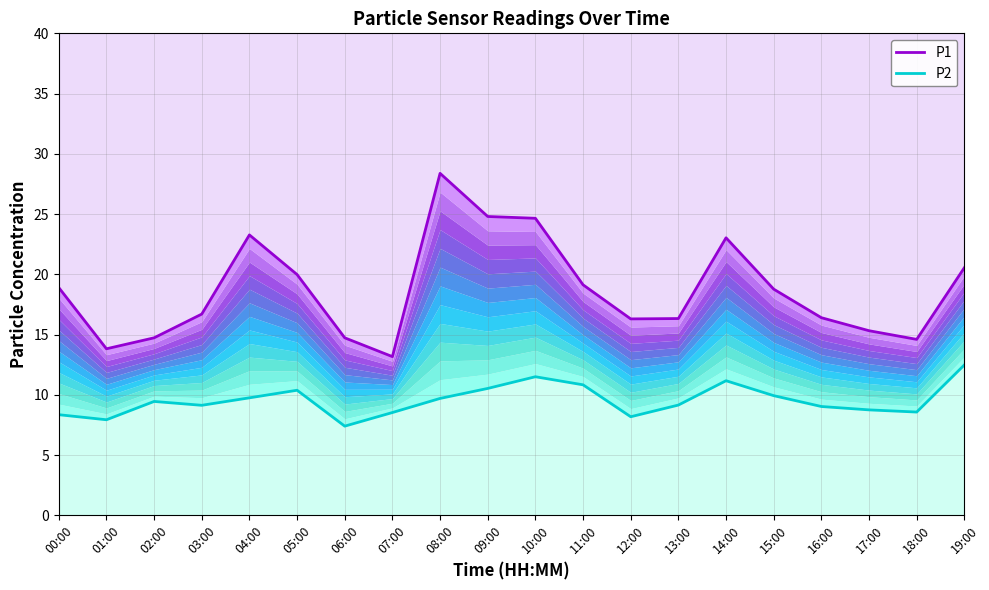

What is the difference between the second highest and second lowest values in the P1 series?

11.0